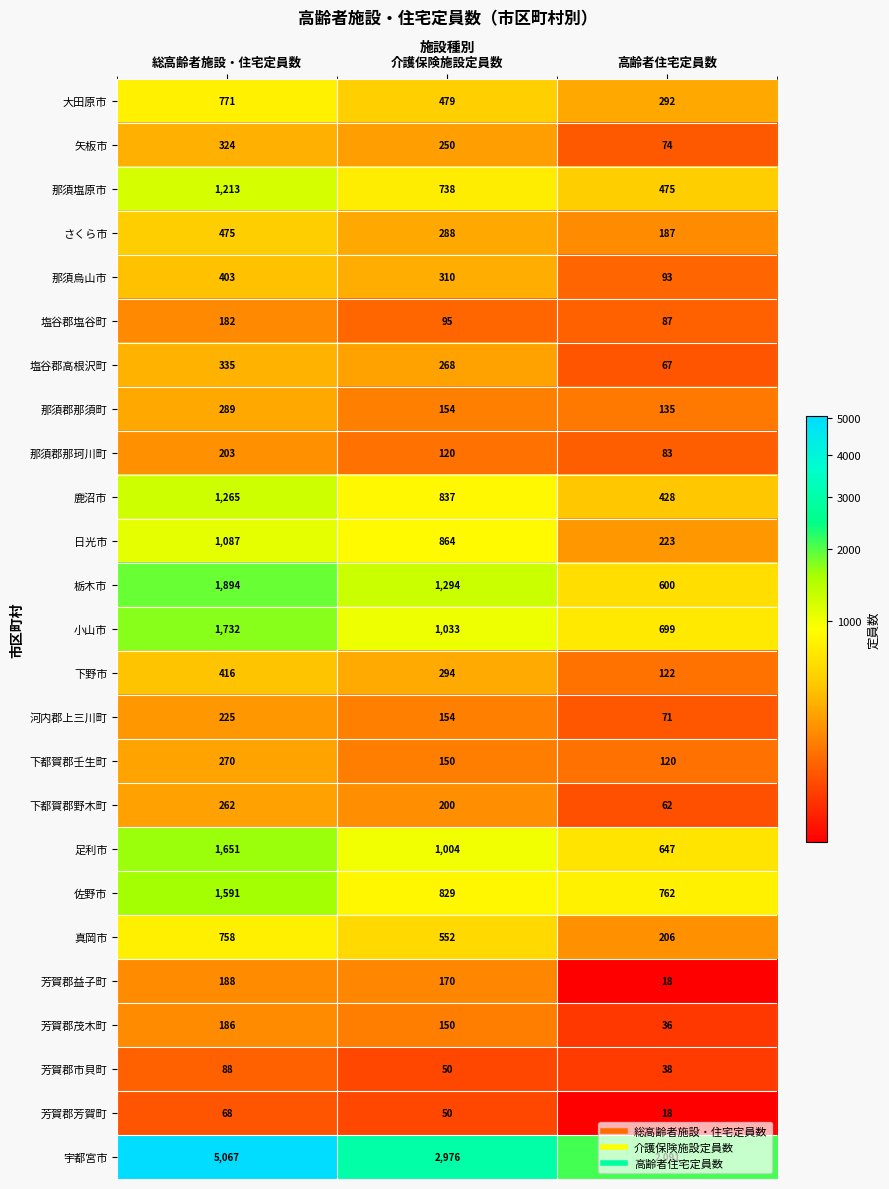

What is the difference between the maximum and minimum values in the 芳賀郡市貝町 series?

50